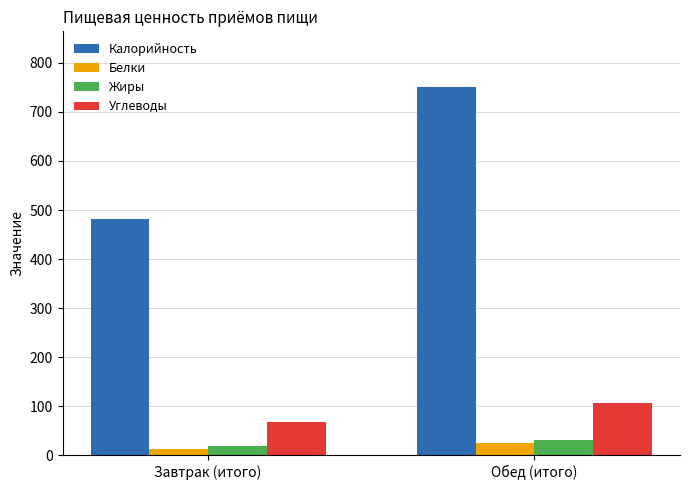

Which series changed the most between Завтрак (итого) and Обед (итого)?

Калорийность